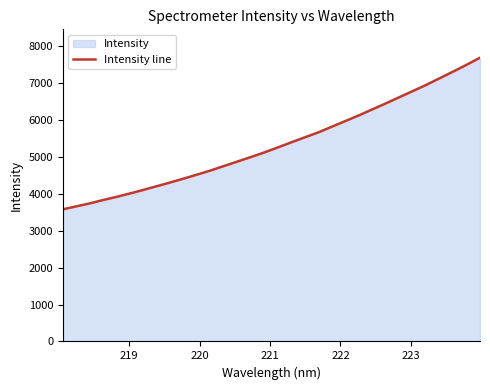

What is the greatest value displayed?

7681.6